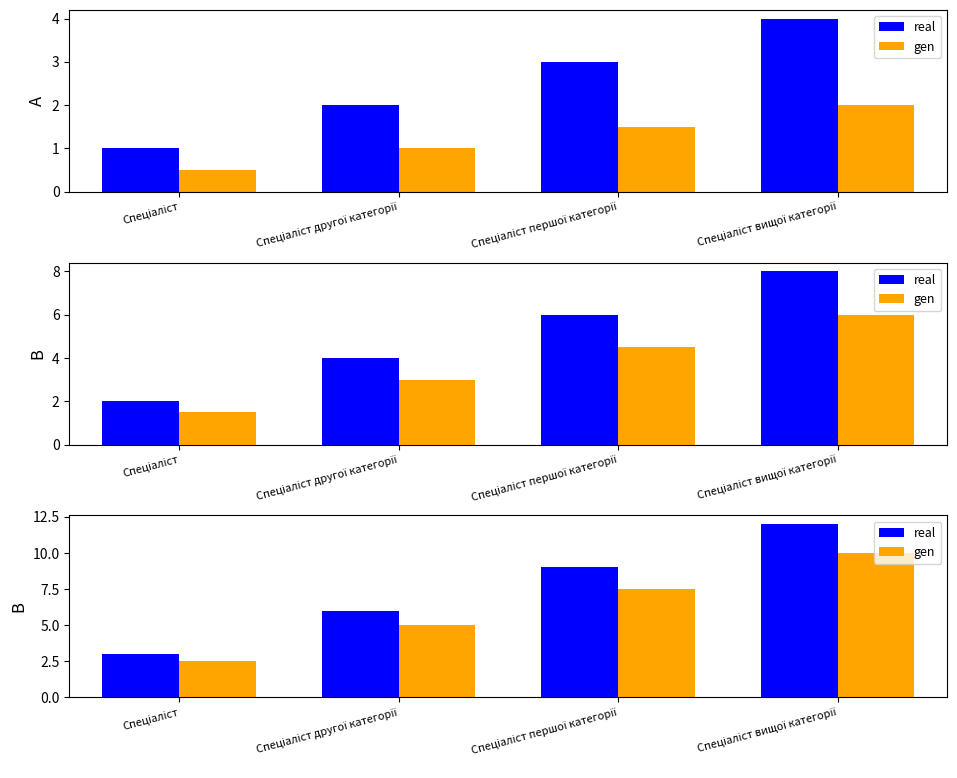

List the series in order of their peak value, highest first.

real, gen